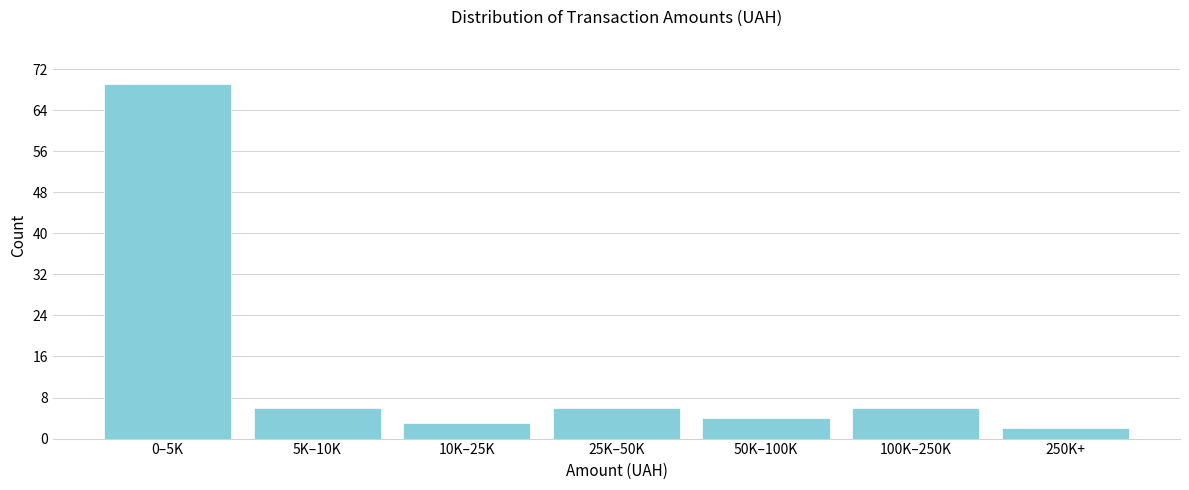

Reading left to right, transcribe all the data shown in this chart.

69	6	3	6	4	6	2